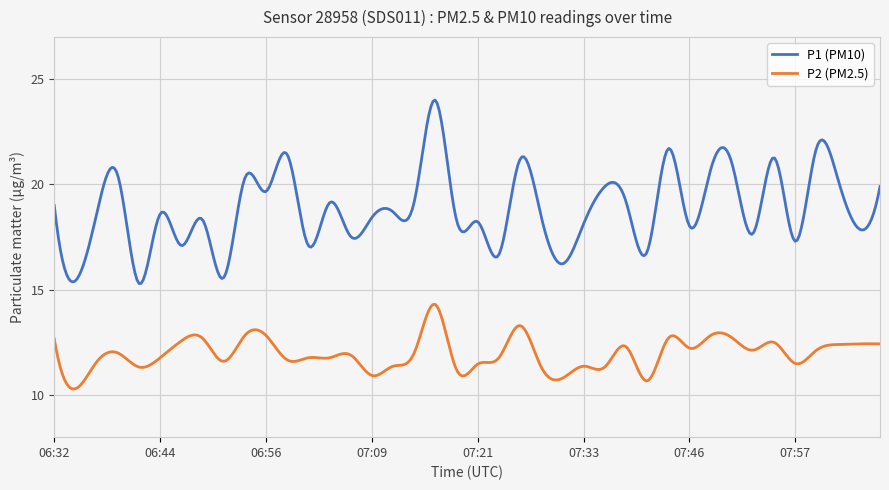

What is the difference between the maximum and minimum values in the P2 (PM2.5) series?

4.0